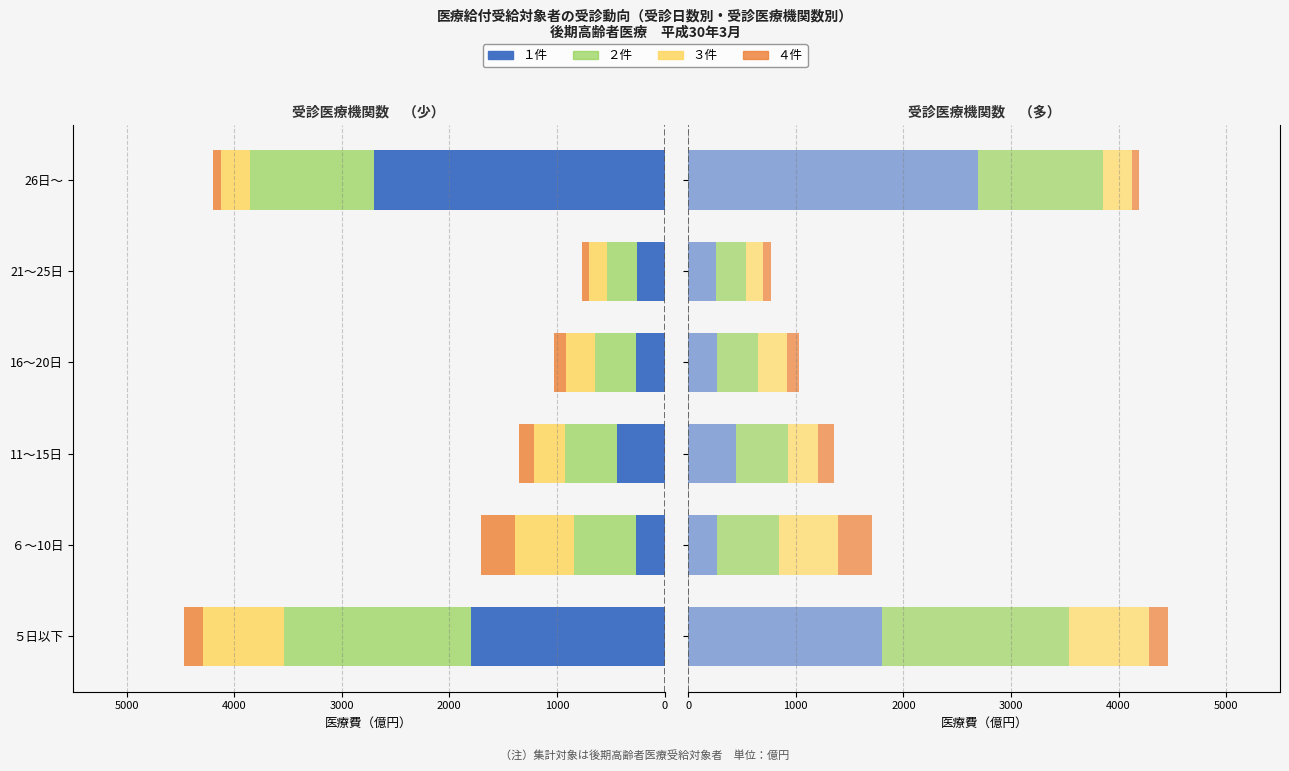

What is the difference between the second highest and minimum values in the ２件 series?

871.7